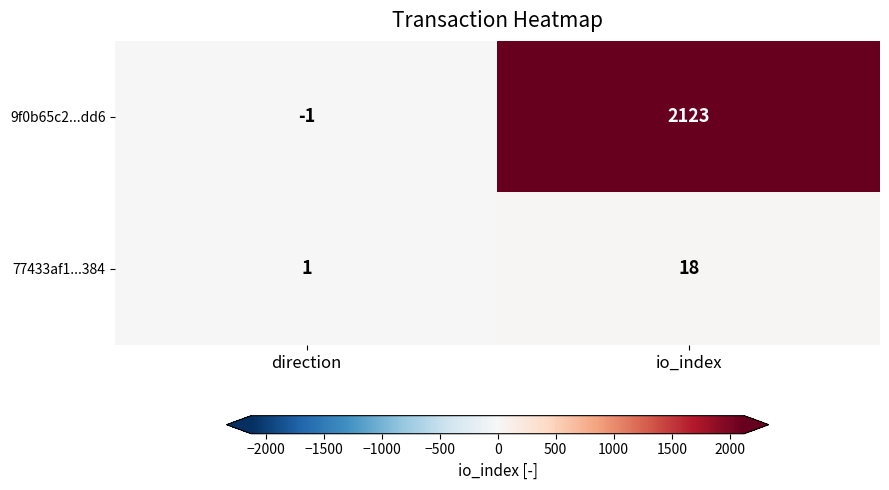

The 9f0b65c2...dd6 series shows 0 at direction. True or false?

False